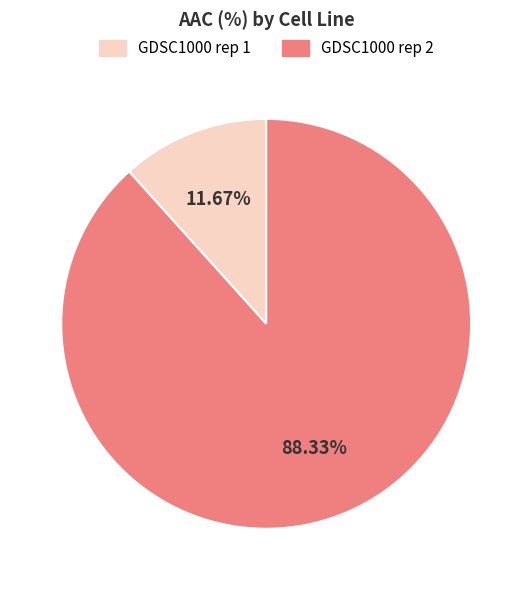

Which category has the smallest portion of the pie?

GDSC1000 rep 1